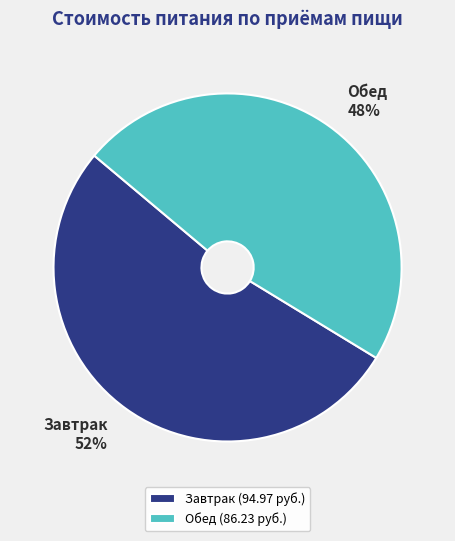

Which has a higher value, Завтрак or Обед?

Завтрак